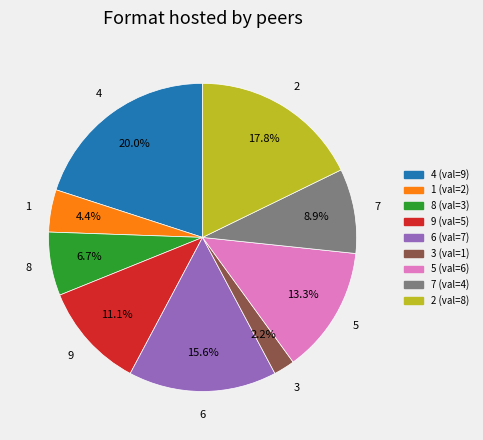

Does any single category account for the majority?

No